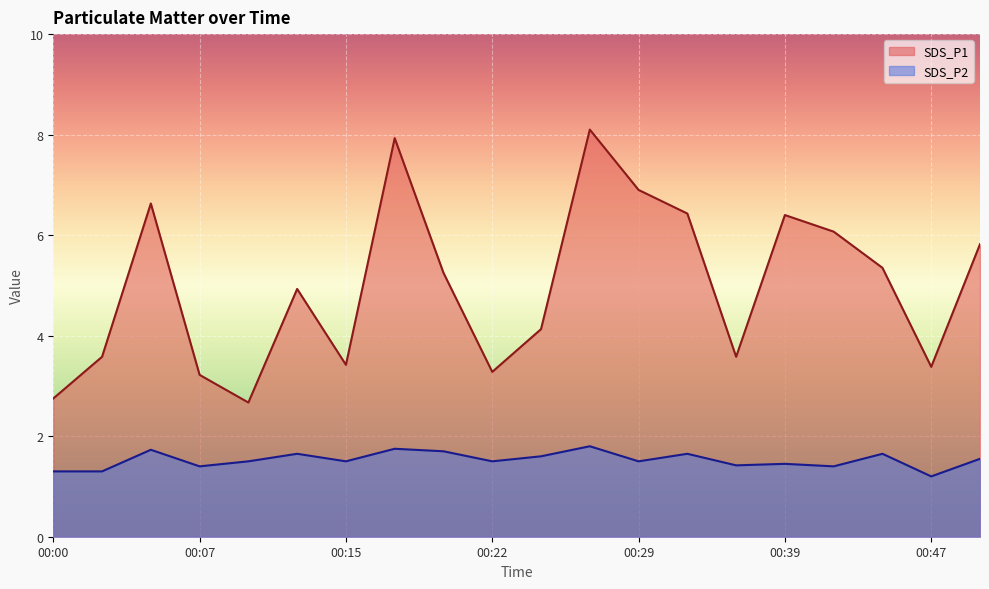

What is the difference between the maximum and minimum values in the SDS_P1 series?

5.4